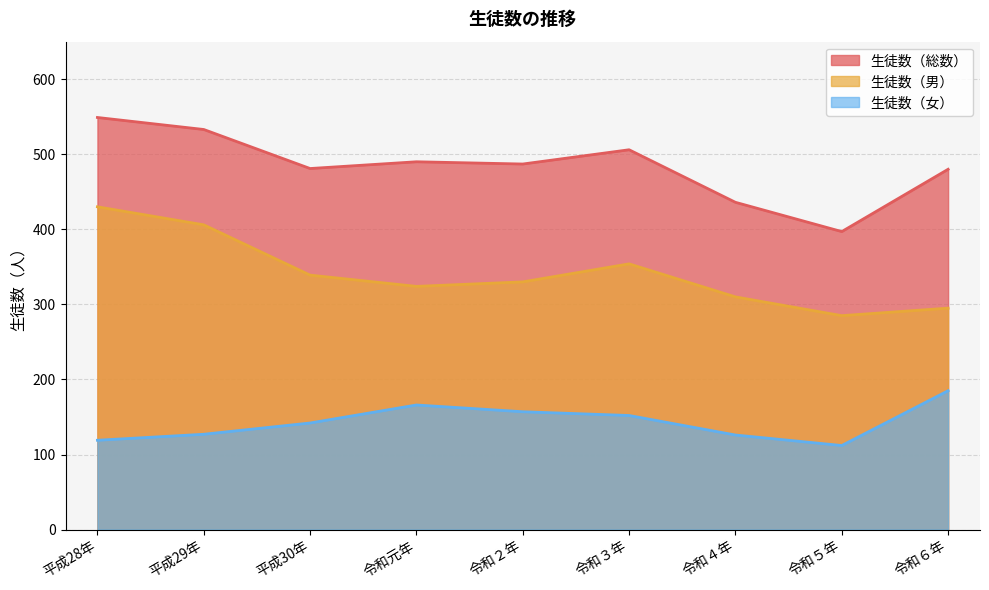

What is the total value across all series at 令和２年?

974